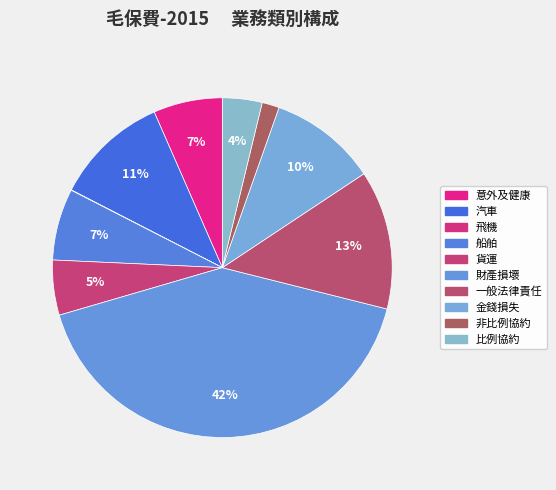

Between 非比例協約 and 比例協約, which is larger?

比例協約